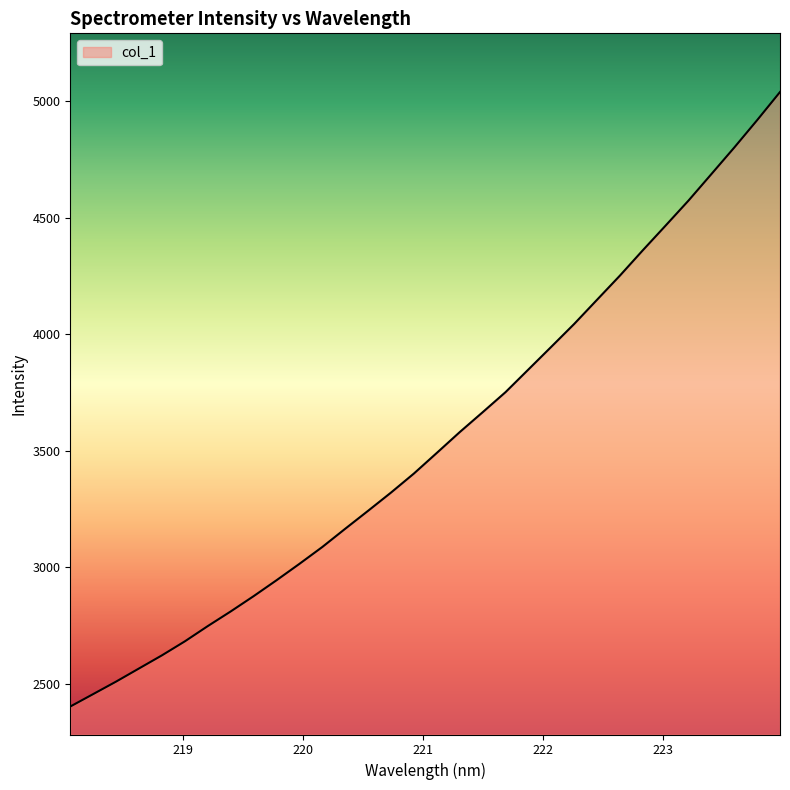

What is the greatest value displayed?

5039.3